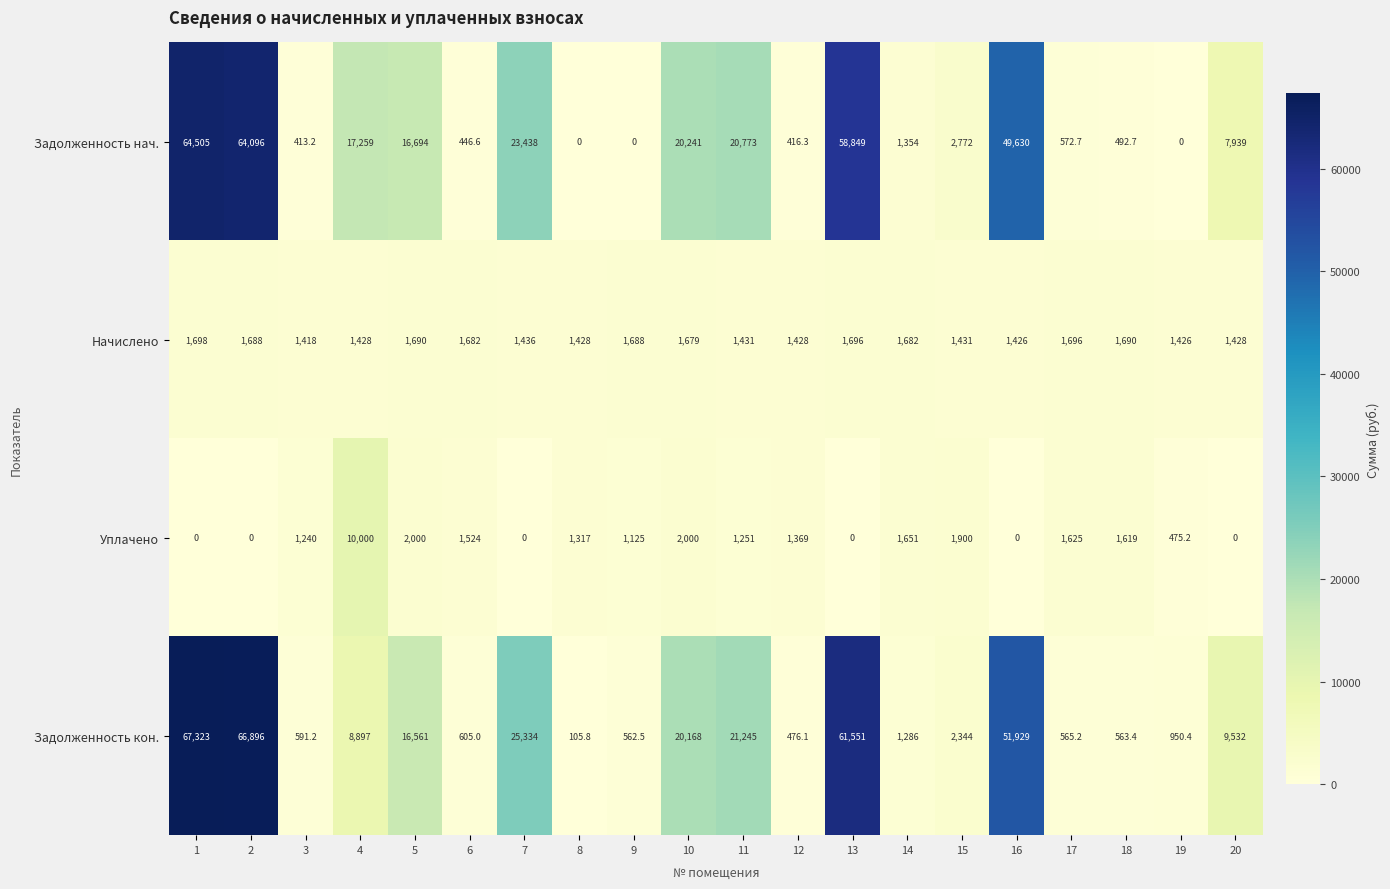

What is the total value across all series at 13?

122096.0